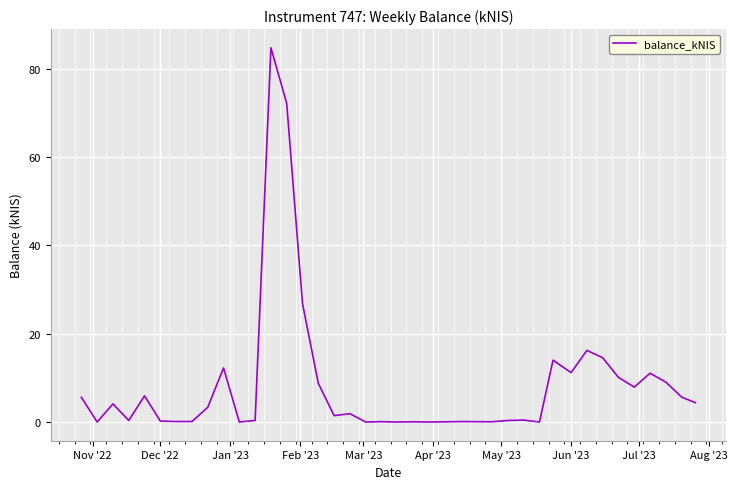

What is the maximum value shown in the chart?

84.7